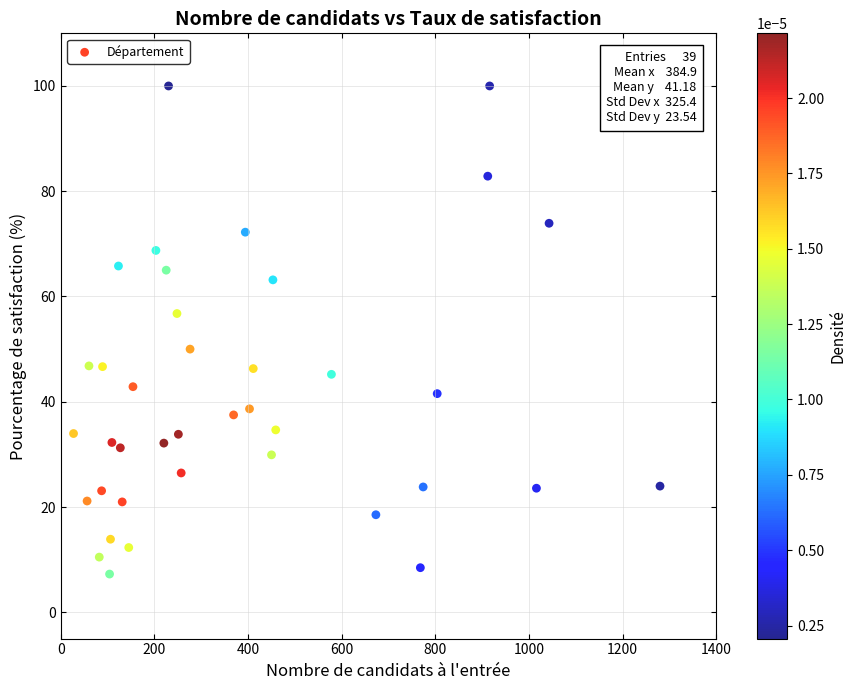

What is the range of X values (max minus min)?

1253.0